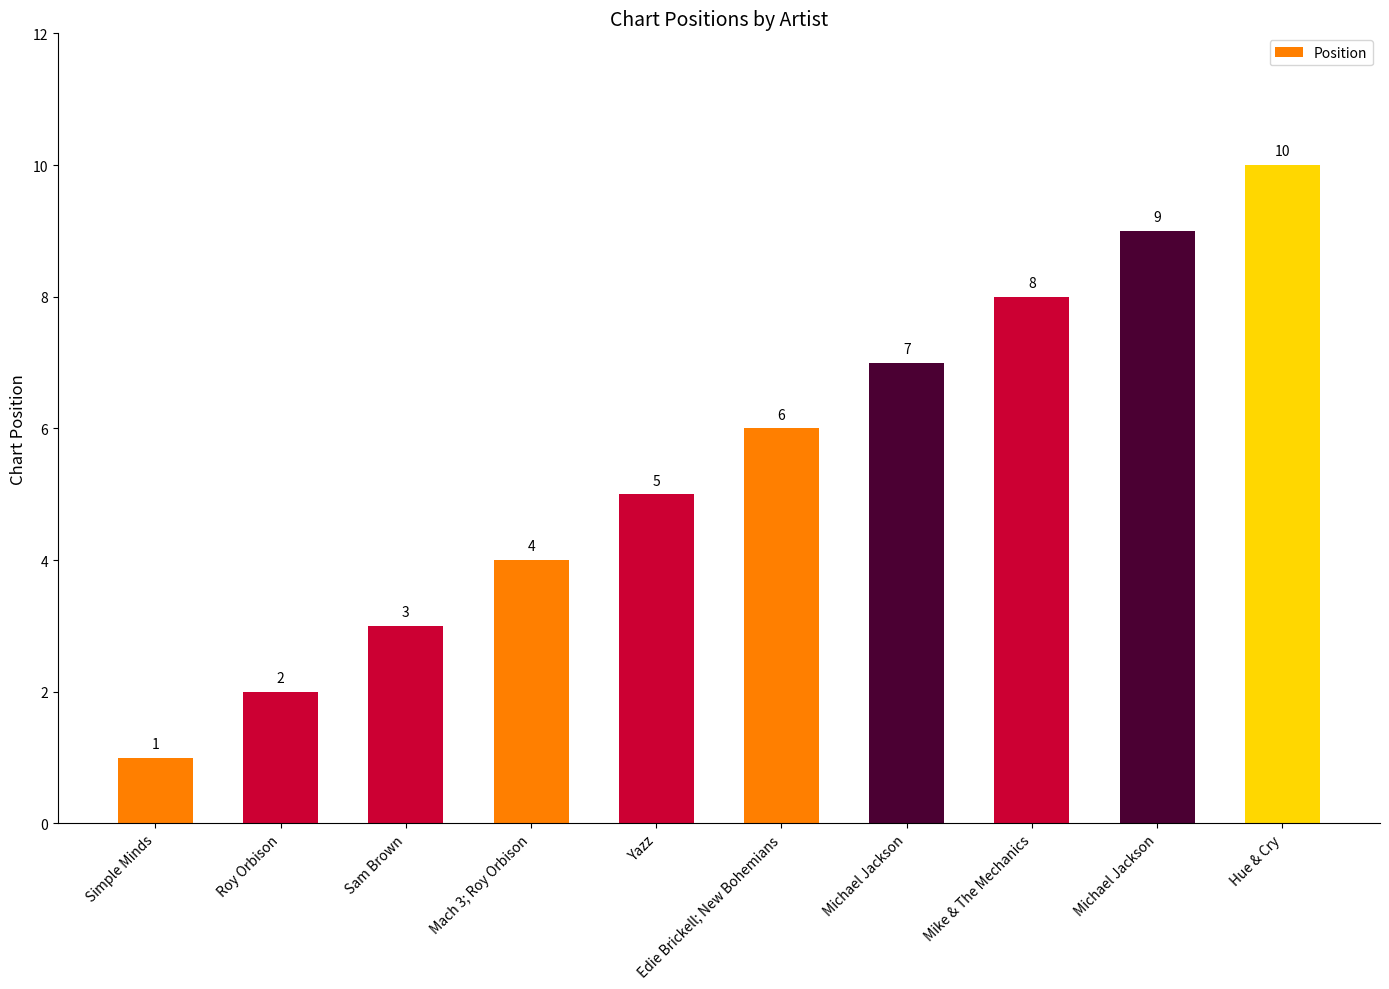

True or false: the data shows 8 at Edie Brickell; New Bohemians.

False